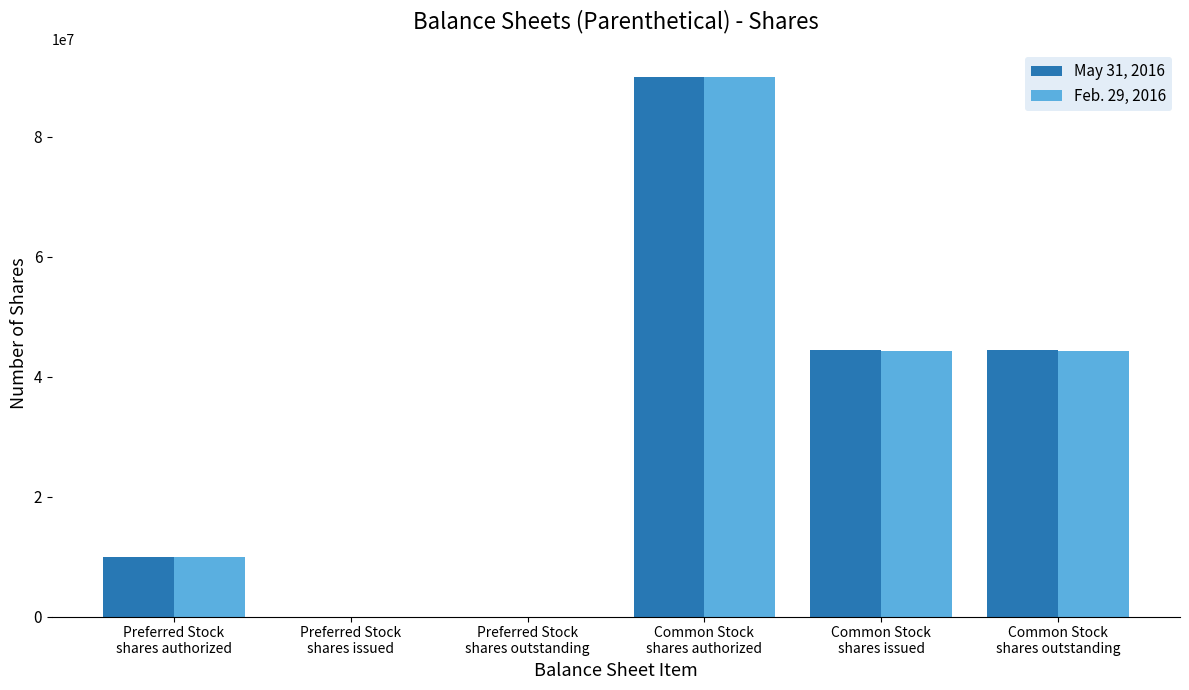

Reading left to right, transcribe all the data shown in this chart.

May 31, 2016: Preferred Stock
shares authorized=10000000	Preferred Stock
shares issued=0	Preferred Stock
shares outstanding=0	Common Stock
shares authorized=90000000	Common Stock
shares issued=44477964	Common Stock
shares outstanding=44477964
Feb. 29, 2016: Preferred Stock
shares authorized=10000000	Preferred Stock
shares issued=0	Preferred Stock
shares outstanding=0	Common Stock
shares authorized=90000000	Common Stock
shares issued=44314964	Common Stock
shares outstanding=44314964